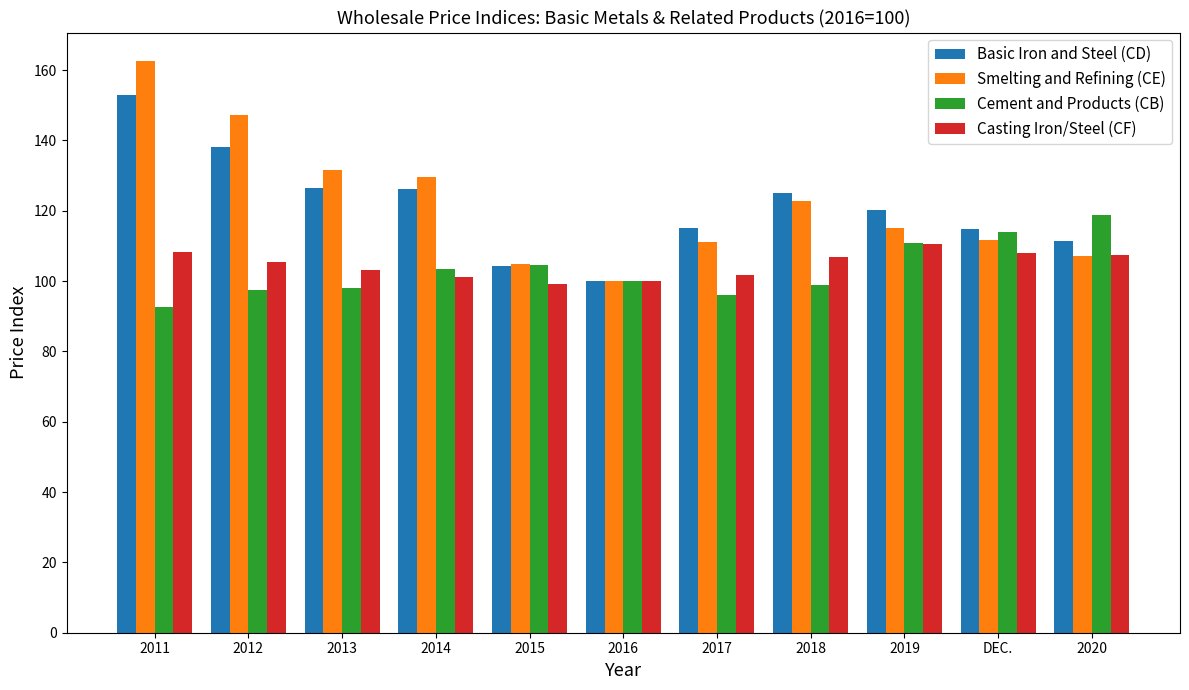

What is the difference between the Smelting and Refining (CE) values at 2014 and 2019?

14.4